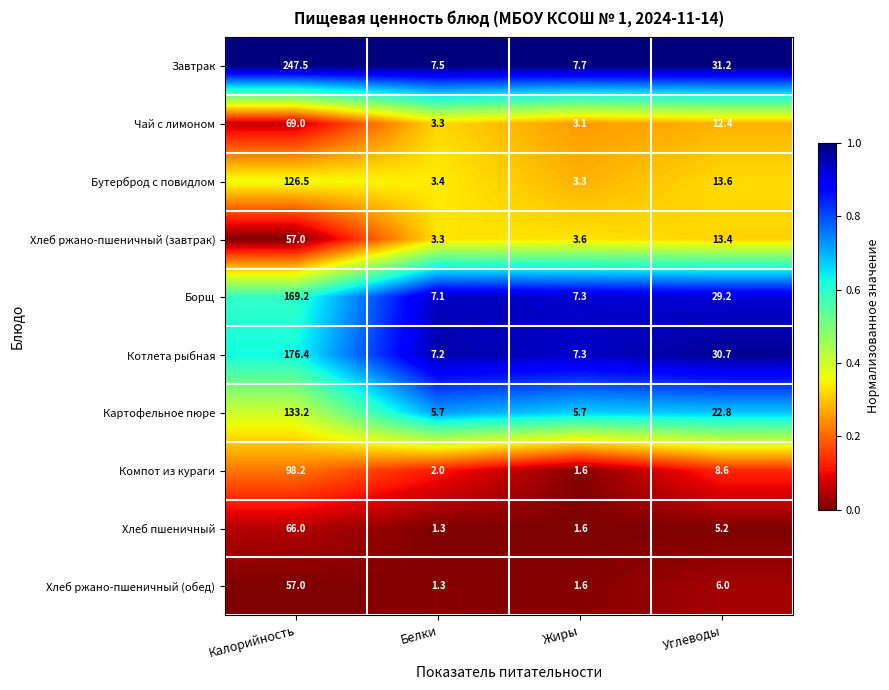

List the labels in order of Чай с лимоном value, largest first.

Калорийность, Углеводы, Белки, Жиры